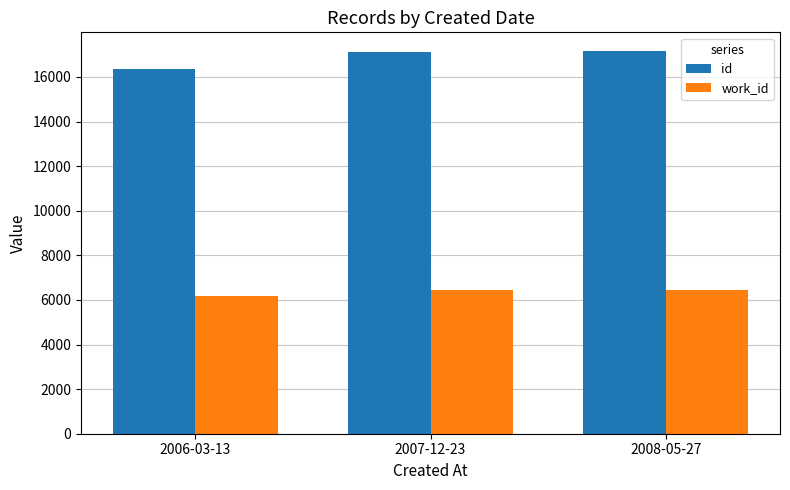

Is the value of id at 2006-03-13 greater than the value of work_id at 2008-05-27?

Yes